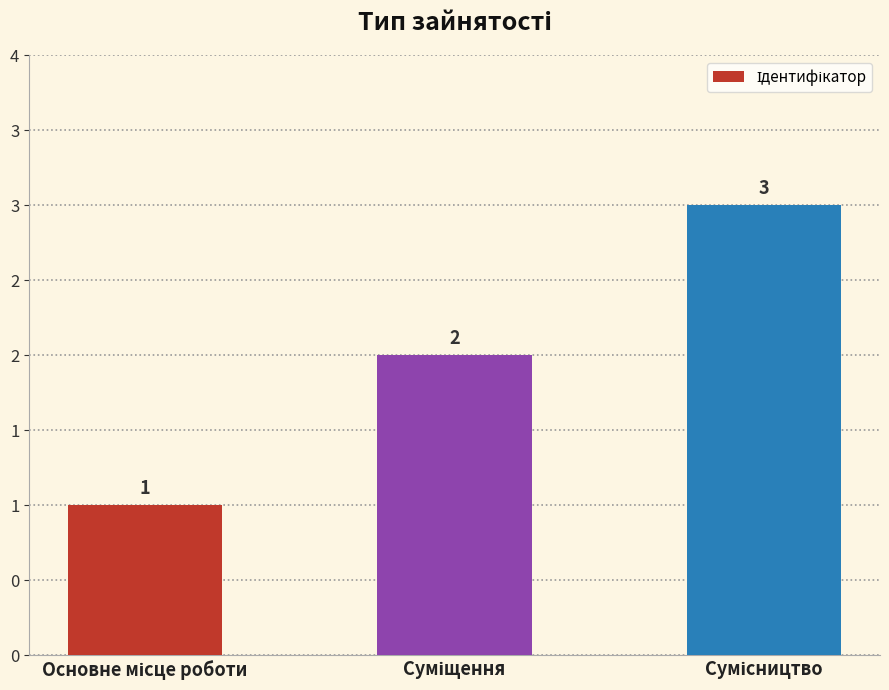

Does the chart contain any negative values?

No